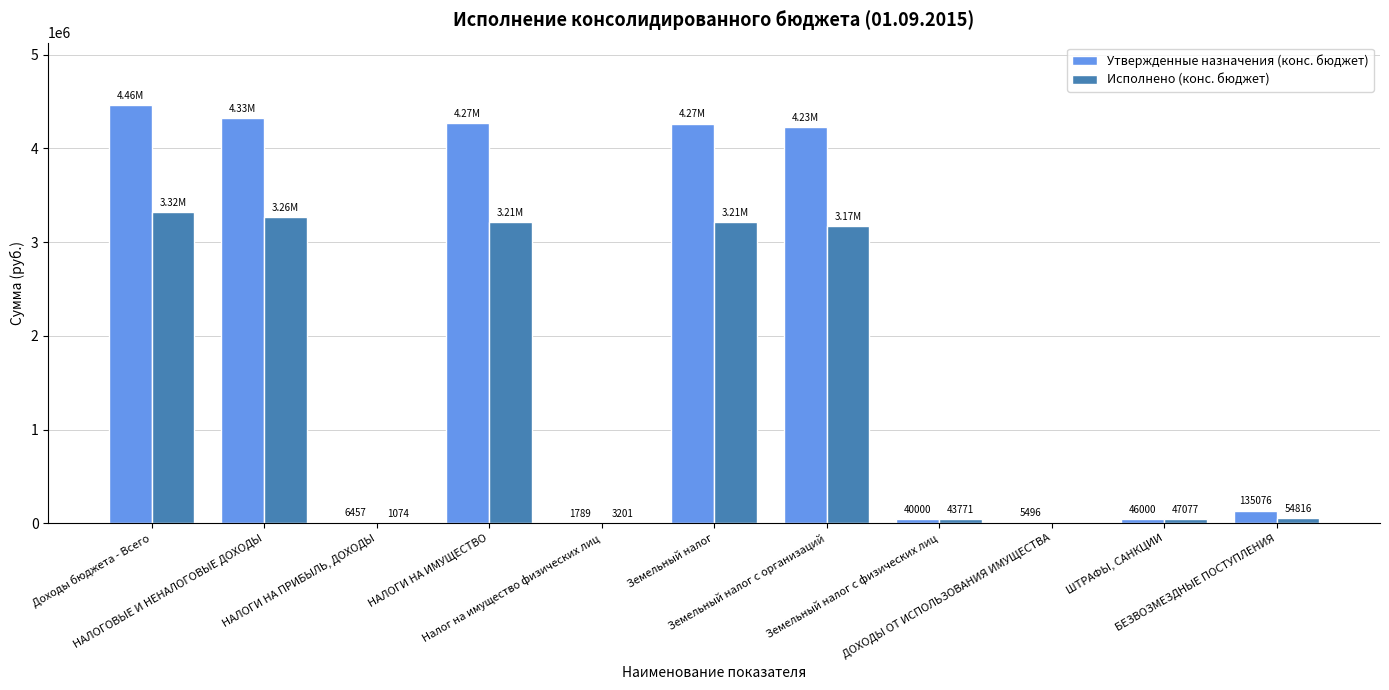

Which series has the largest total across all categories?

Утвержденные назначения (конс. бюджет)